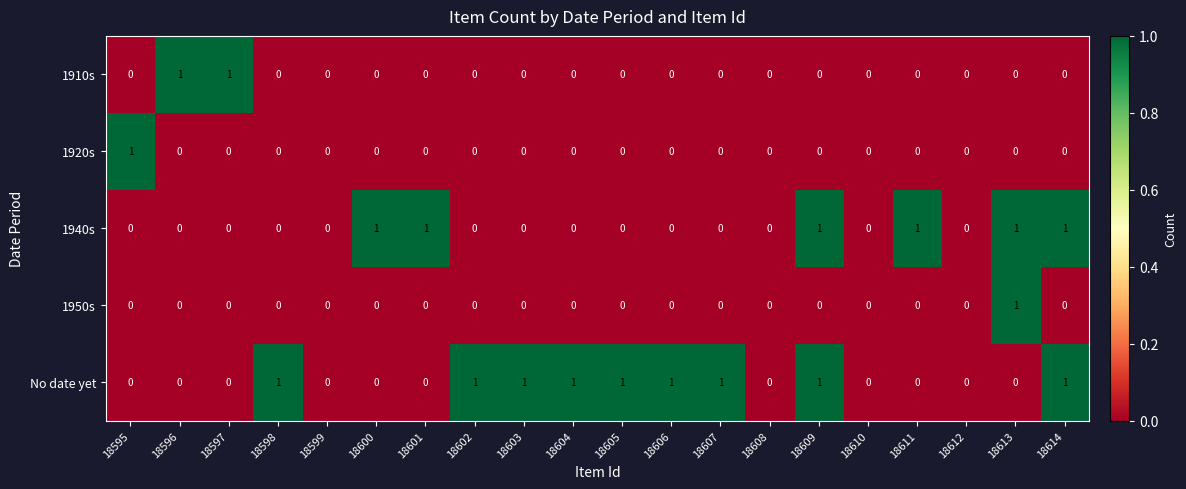

The 1940s series shows 1 at 18609. True or false?

True